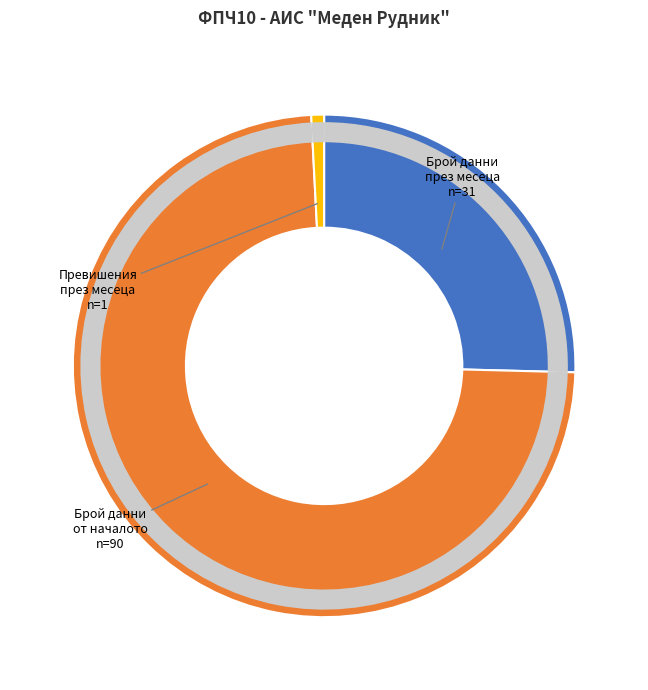

Is the sum of Брой регистрирани данни през месеца and Брой регистрирани превишения от началото на годината greater than half?

No